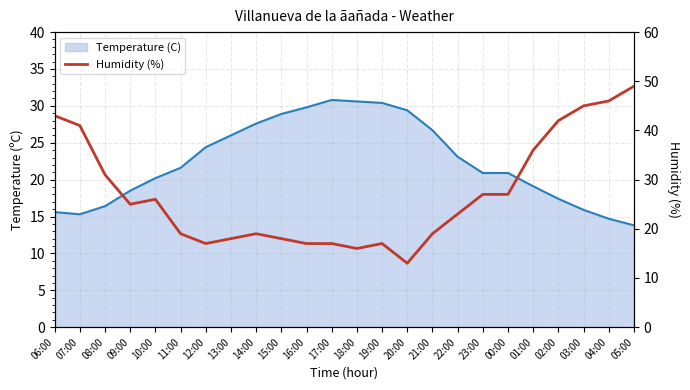

How many intersections are there between Temperature (C) line and Humidity (%)?

2